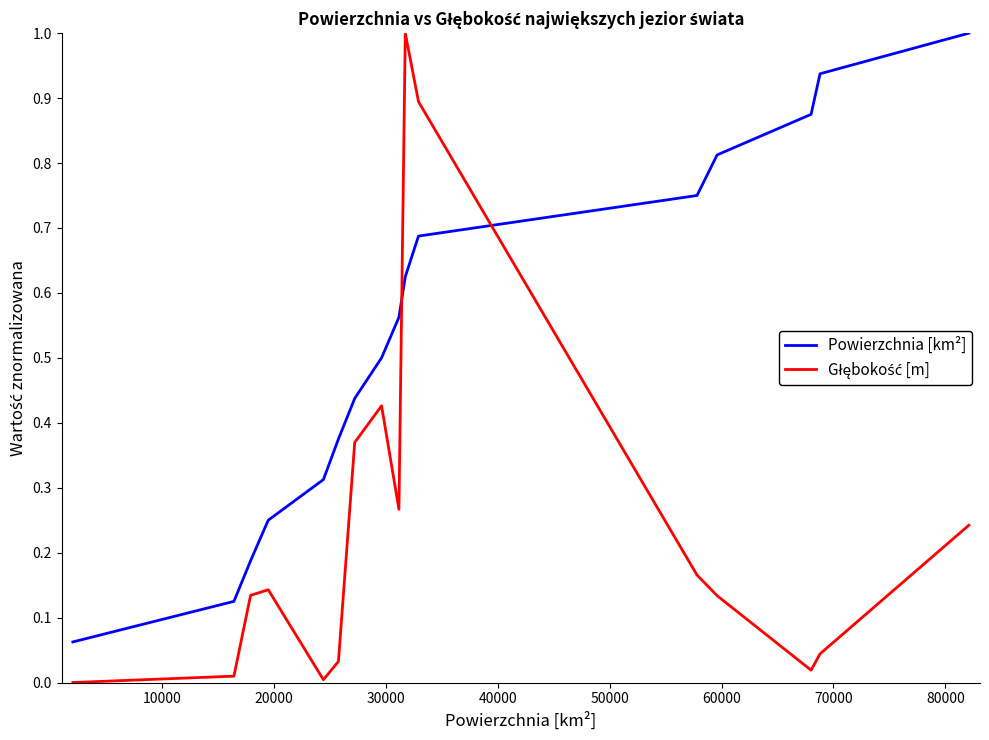

Is this an area chart (filled region under the line)?

No